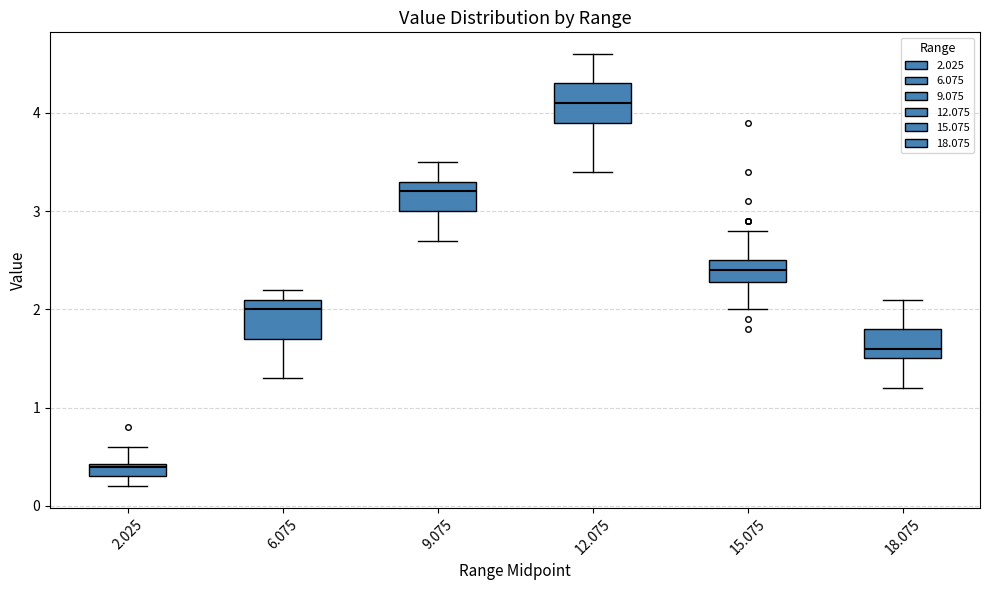

Which box has the lowest median line?

2.025